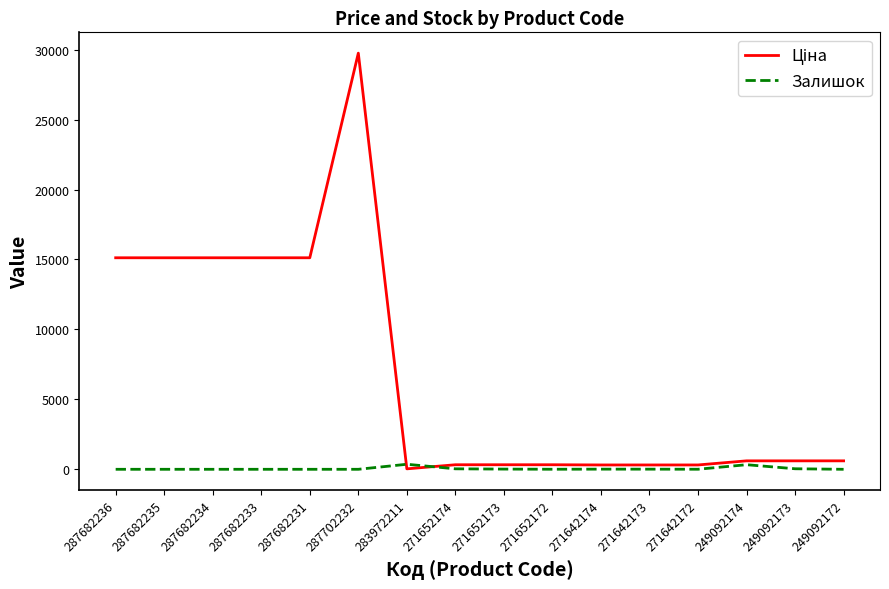

Count the number of categories in the chart.

16